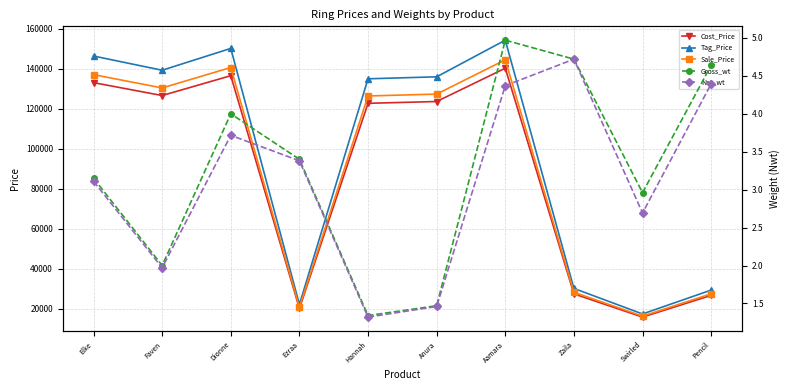

Which category has the lowest value in the Tag_Price series?

Swirled